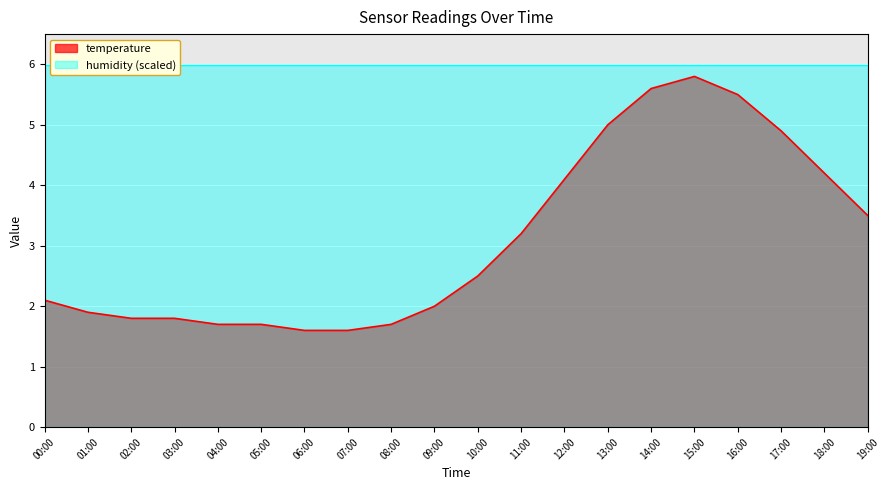

What is the change in value from 05:00 to 18:00?

+2.5